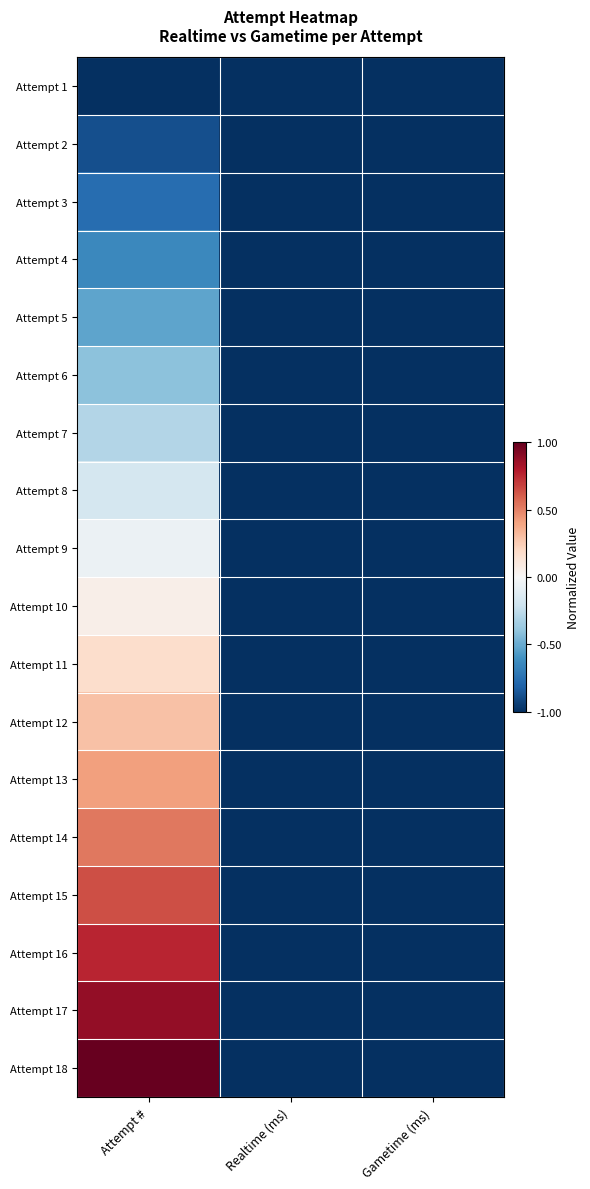

Count the number of categories in the chart.

3